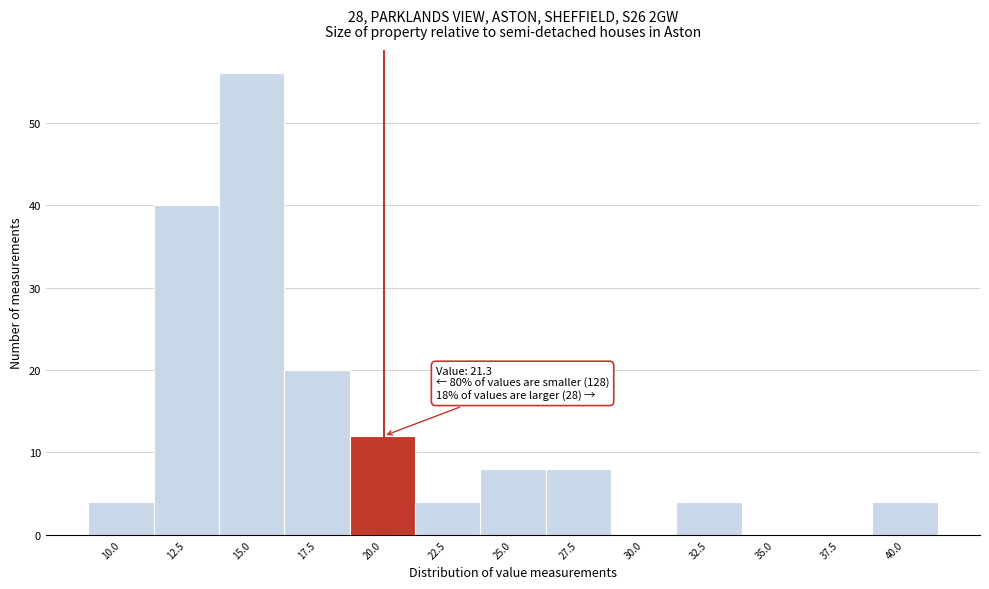

Reading left to right, transcribe all the data shown in this chart.

10.0=4	12.5=40	15.0=56	17.5=20	20.0=12	22.5=4	25.0=8	27.5=8	30.0=0	32.5=4	35.0=0	37.5=0	40.0=4